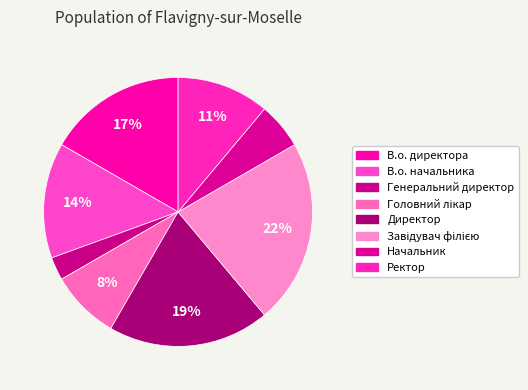

To the nearest percent, what portion does Директор represent?

19%